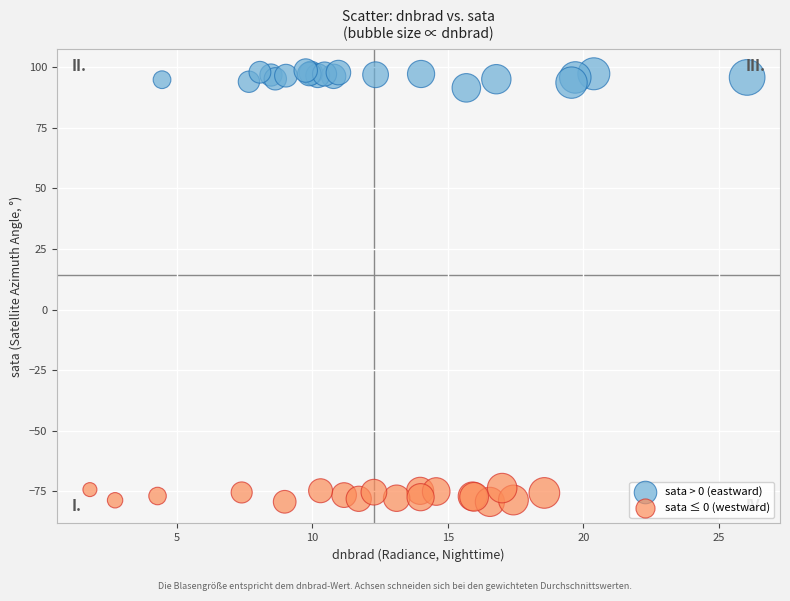

Which series contains the highest Y value?

sata > 0 (eastward)